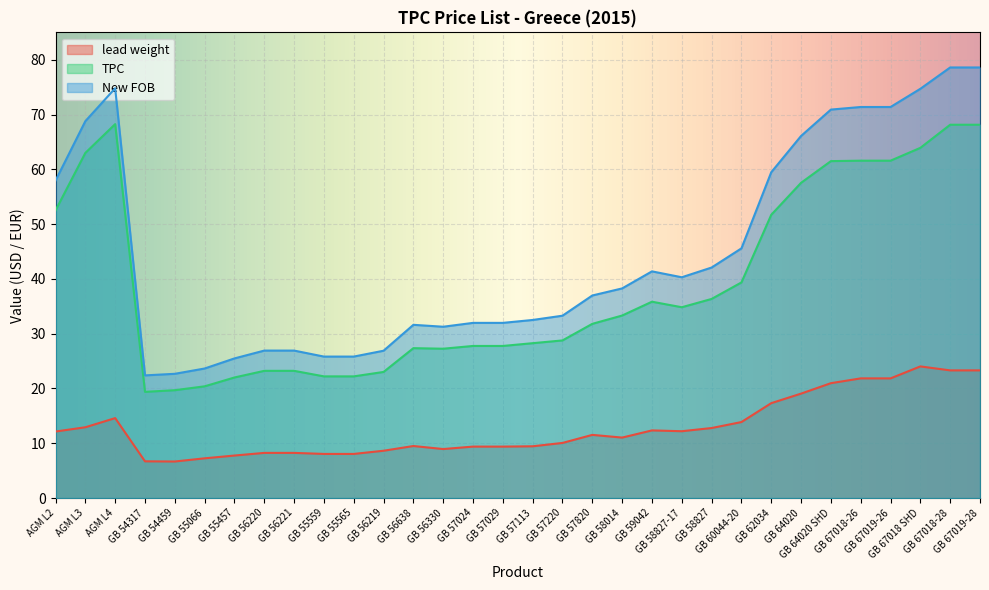

True or false: lead weight and New FOB intersect in this chart.

False